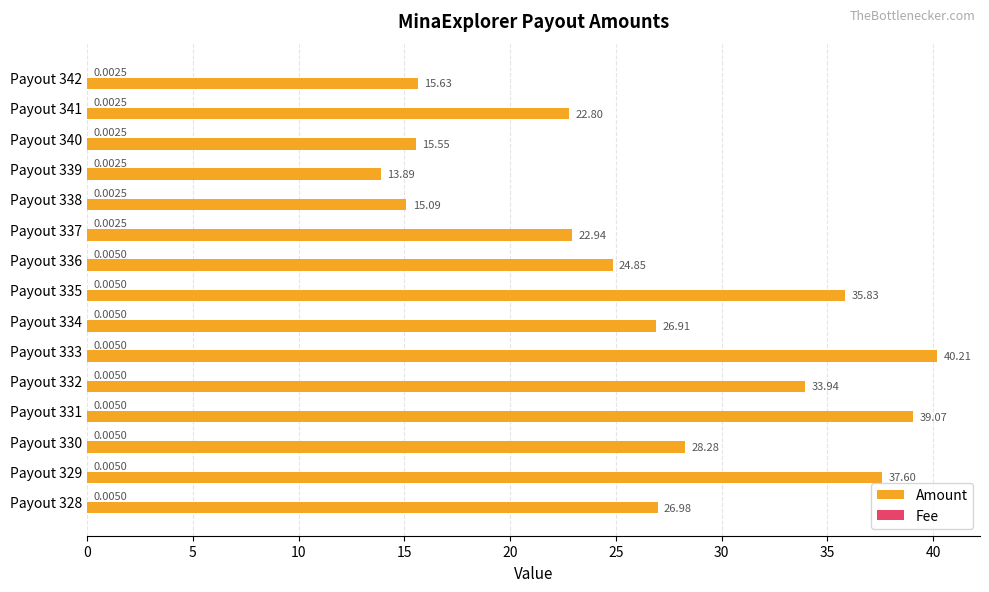

What is the sum of all Amount values?

399.6